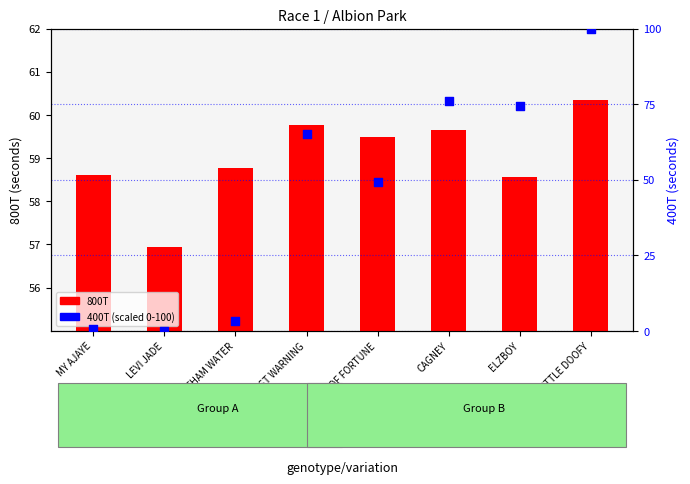

Is the value of 400T (scaled) at SWAFFHAM WATER greater than the value of 800T at LEVI JADE?

No